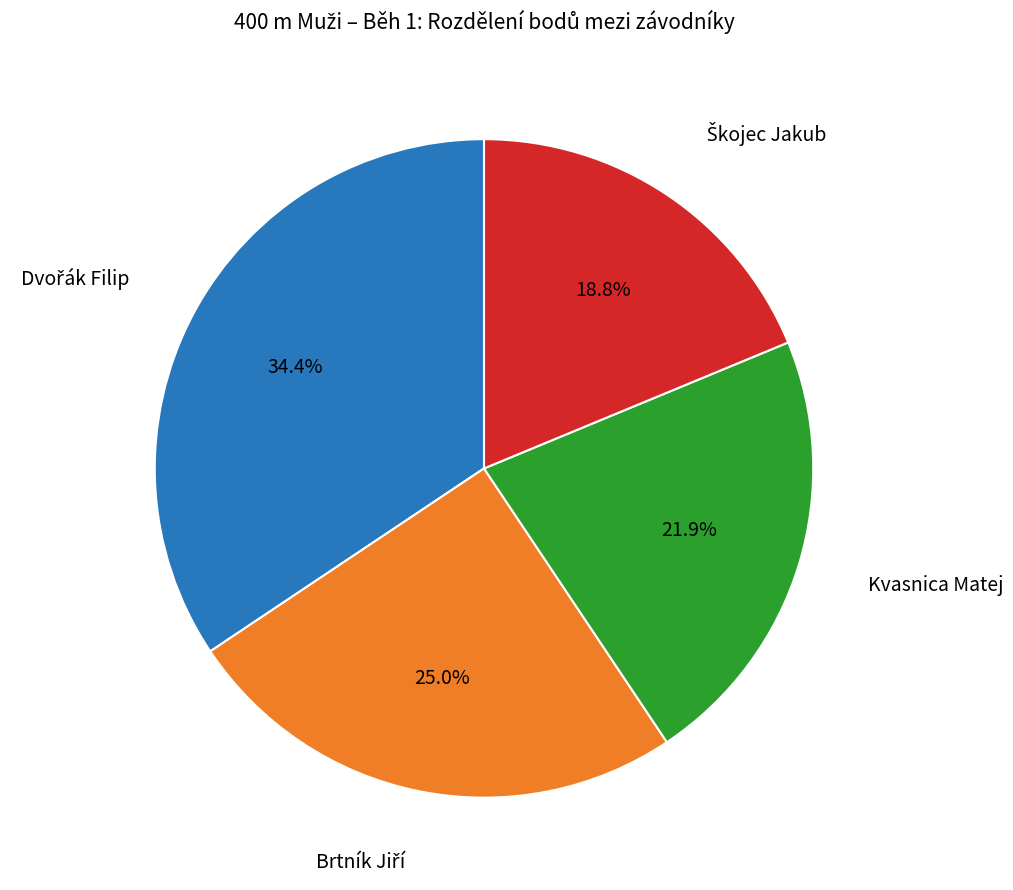

Is there any slice that represents more than half of the pie?

No